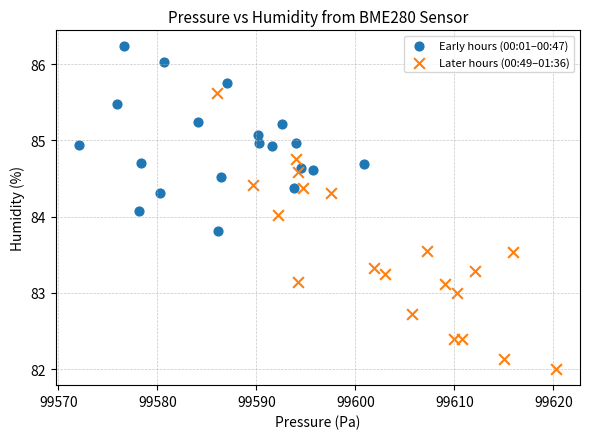

Which series reaches the maximum Y coordinate?

Early hours (00:01–00:47)